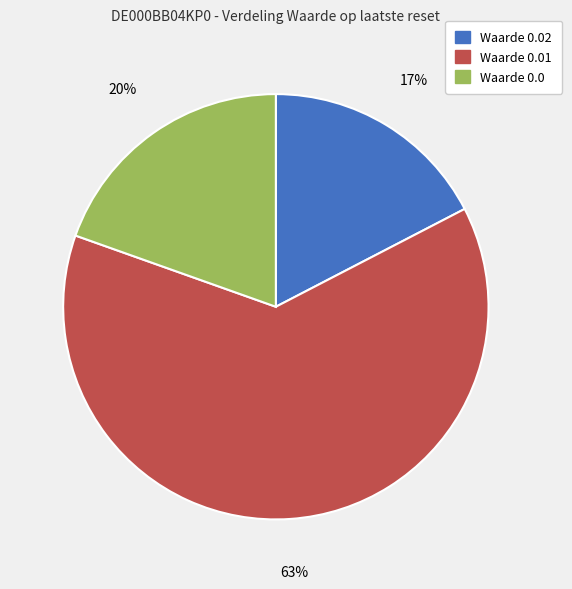

To the nearest percent, what is the average slice percentage?

33%